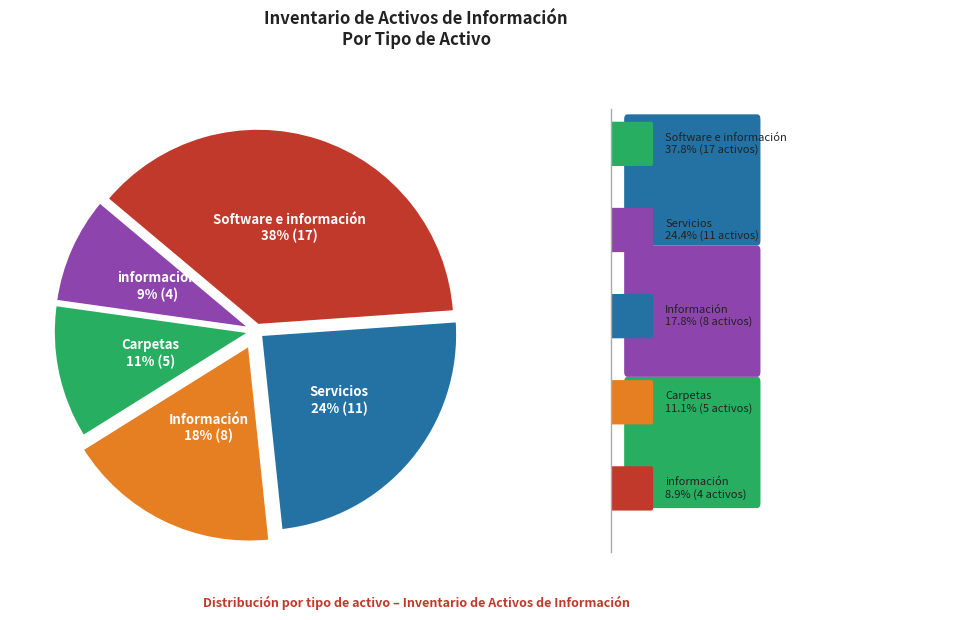

Does any single category account for the majority?

No